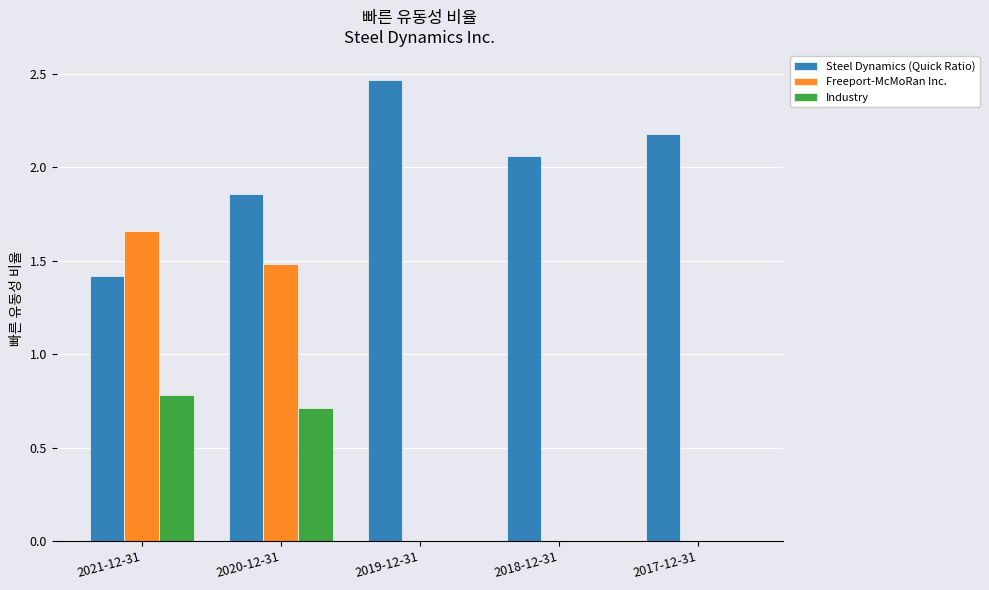

Between 2021-12-31 and 2018-12-31, which series saw the biggest shift?

Freeport-McMoRan Inc.